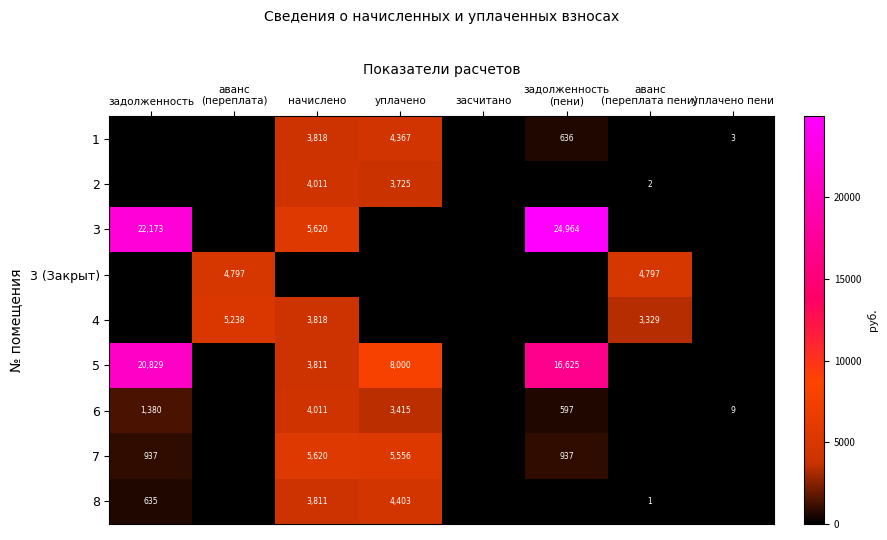

At задолженность (пени), list the series in order from smallest to largest.

2, 3 (Закрыт), 4, 8, 6, 1, 7, 5, 3